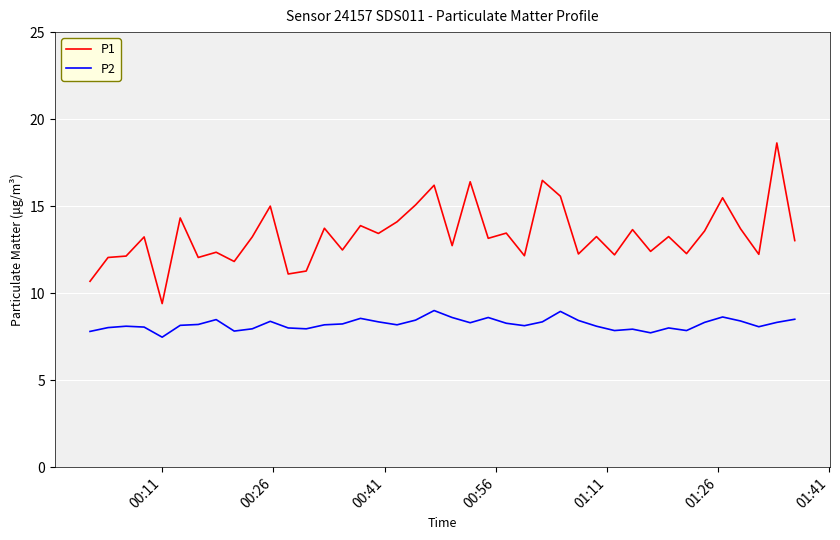

Which series has the largest range (max minus min)?

P1